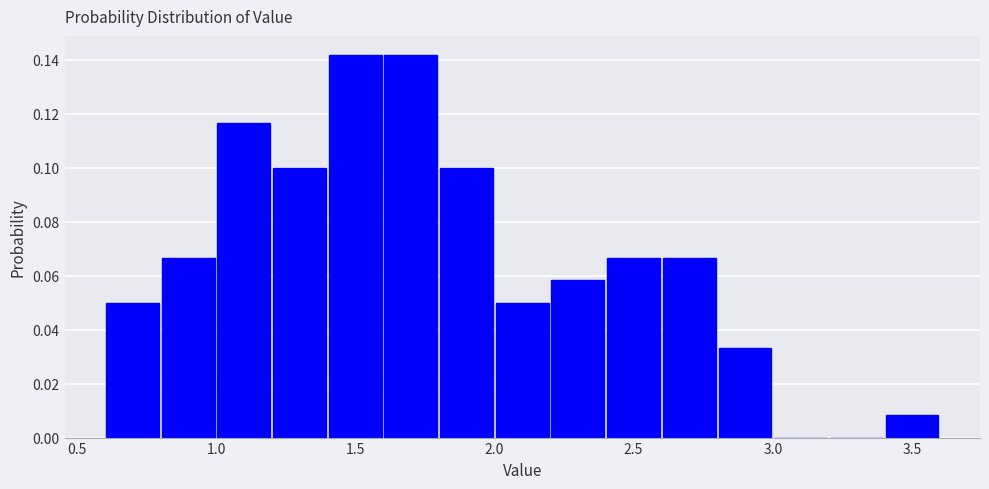

Reading left to right, transcribe this chart: for each bar, give the range it covers on the x-axis and its height. The values are not printed on the chart, so give them approximately, as read against the axis.

0.6 to 0.8: 0.050
0.8 to 1.0: 0.066
1.0 to 1.2: 0.116
1.2 to 1.4: 0.100
1.4 to 1.6: 0.142
1.6 to 1.8: 0.142
1.8 to 2.0: 0.100
2.0 to 2.2: 0.050
2.2 to 2.4: 0.058
2.4 to 2.6: 0.066
2.6 to 2.8: 0.066
2.8 to 3.0: 0.034
3.0 to 3.2: 0
3.2 to 3.4: 0
3.4 to 3.6: 0.008